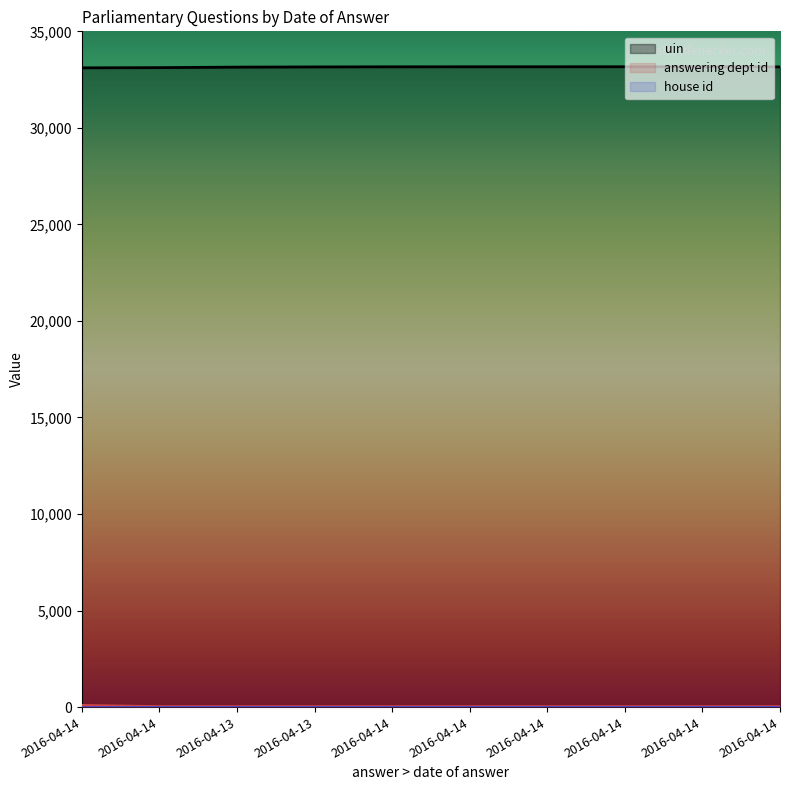

What is the spread (max minus min) of values at 2016-04-13?

33120